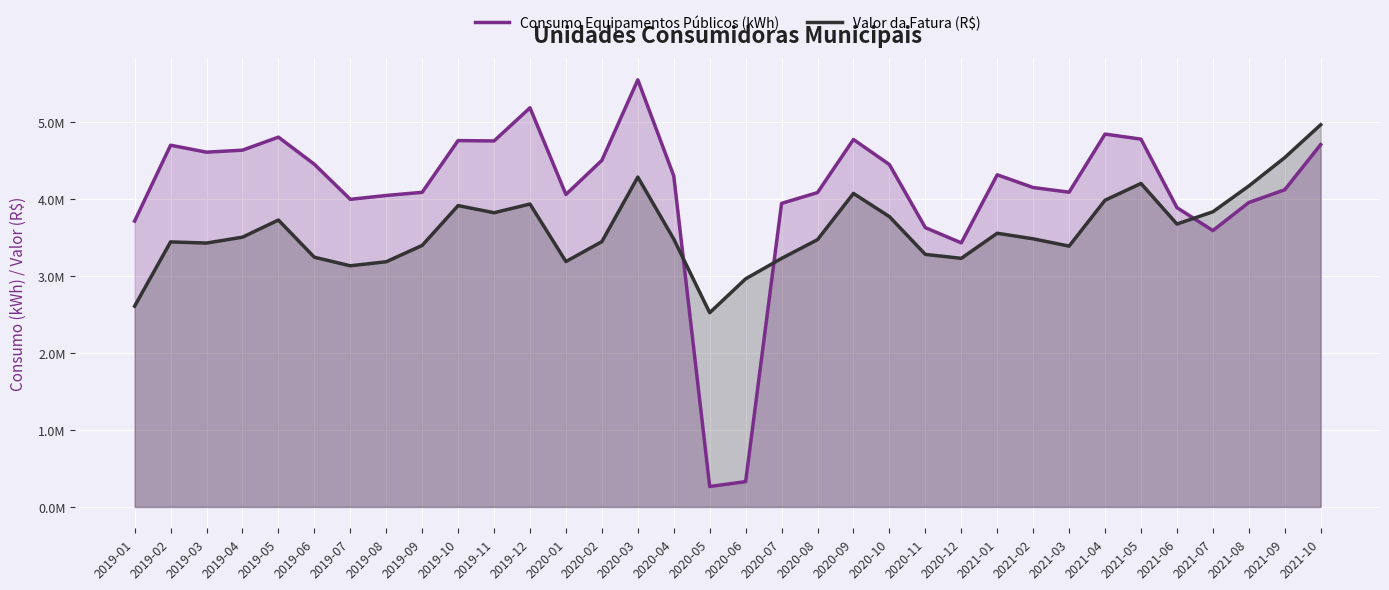

Which series has the largest total across all categories?

Consumo Equipamentos Públicos (kWh)